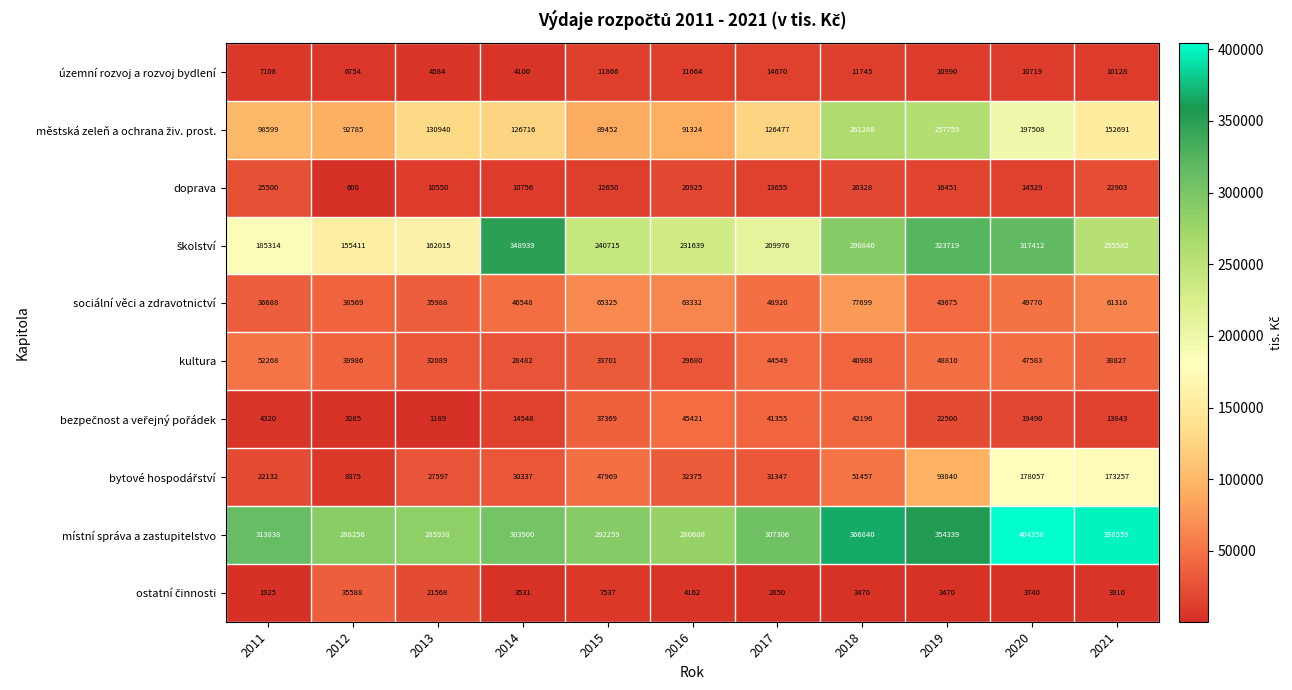

True or false: sociální věci a zdravotnictví has a value of 63332 at 2016.

True